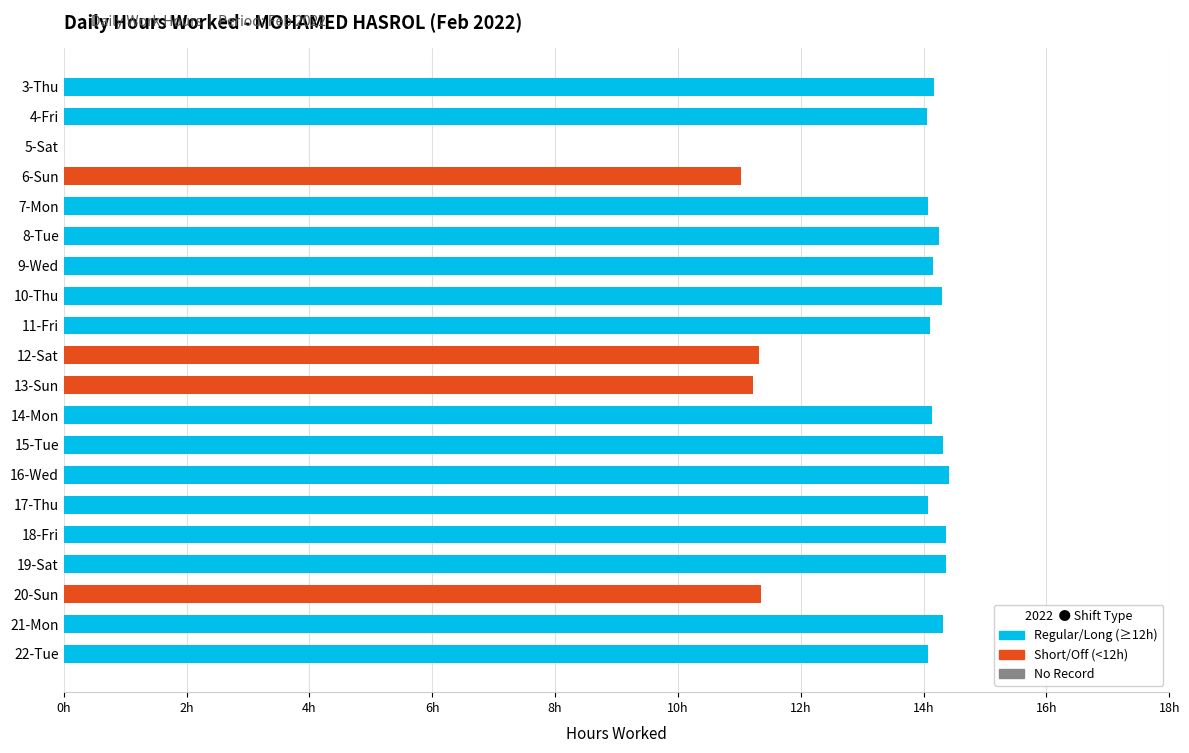

What is the change in value from 7-Mon to 21-Mon?

+0.2